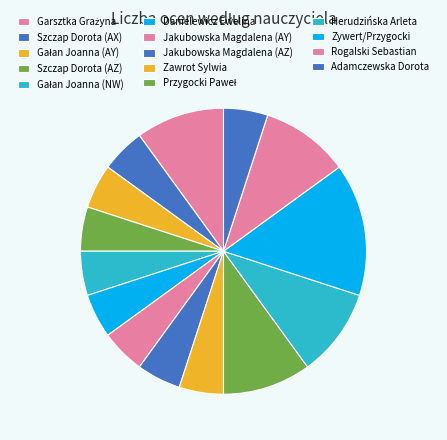

Does Adamczewska Dorota represent more than half of the total?

No